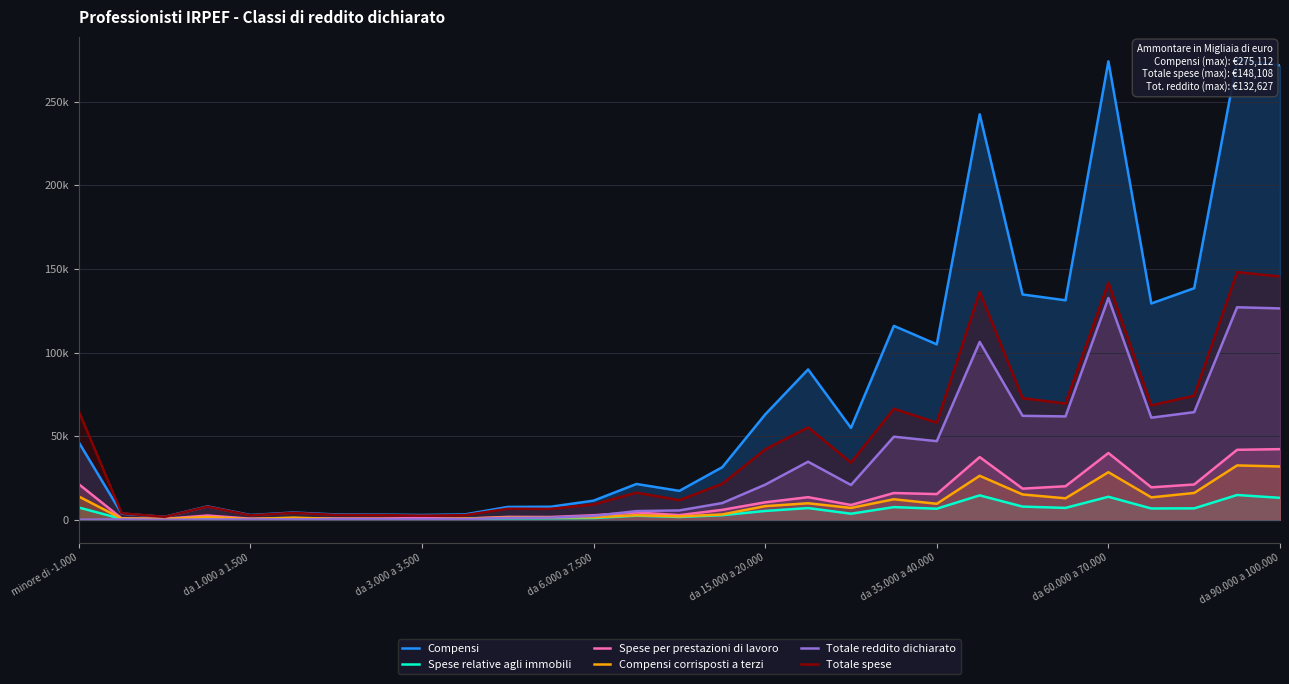

What is the value of the Compensi point at the 13th from the left?

11412